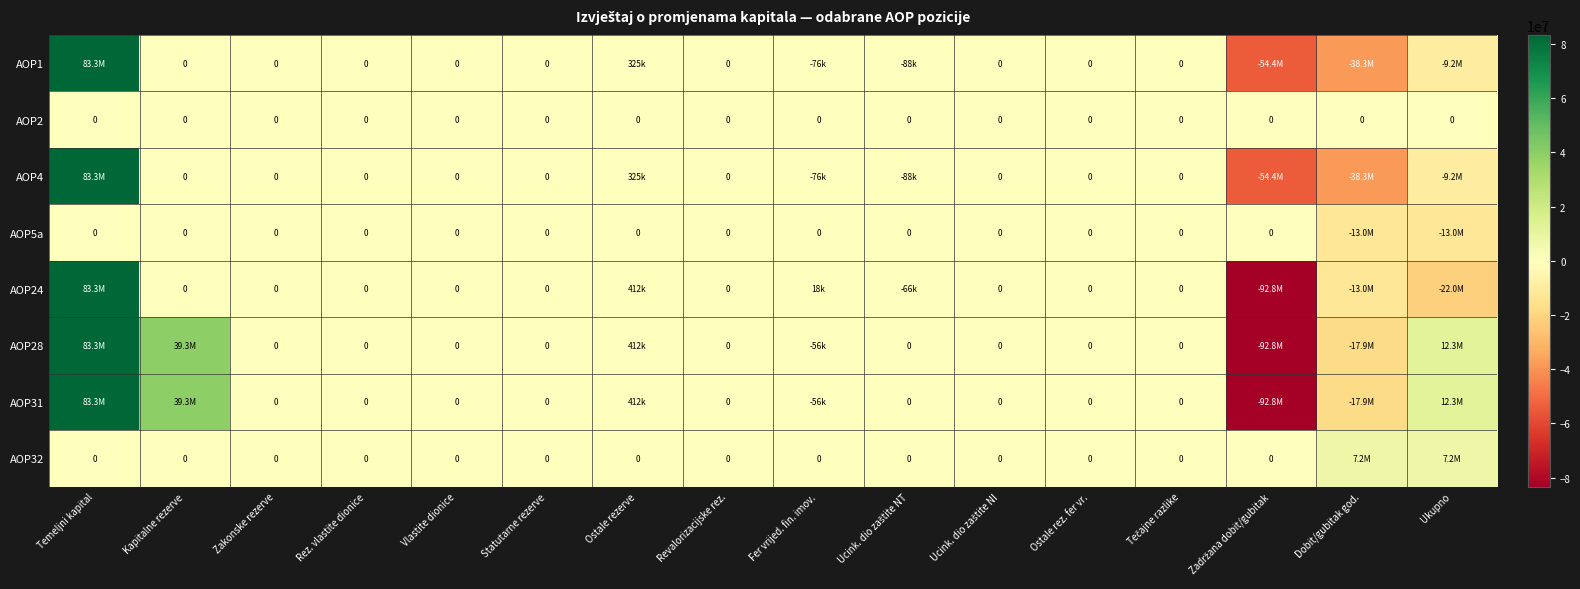

The AOP2 series shows 0 at Kapitalne rezerve. True or false?

True